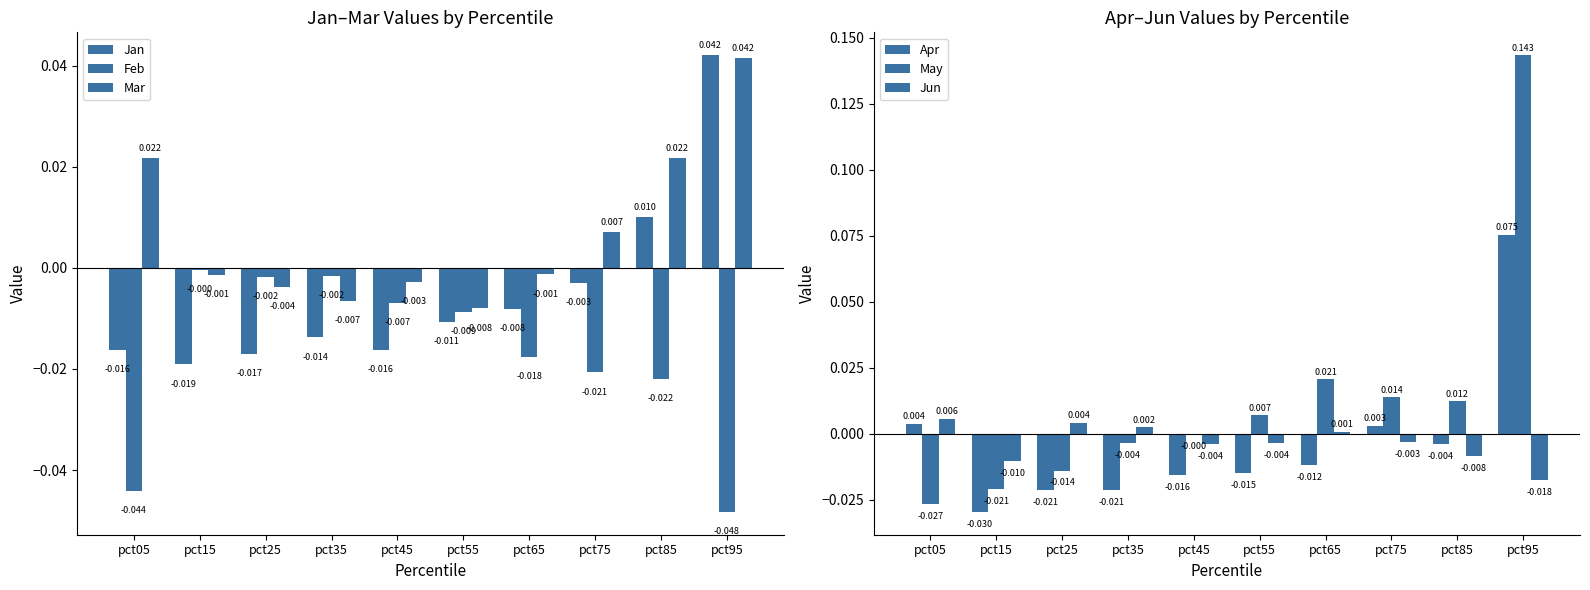

How many values in the May series are below 0?

5